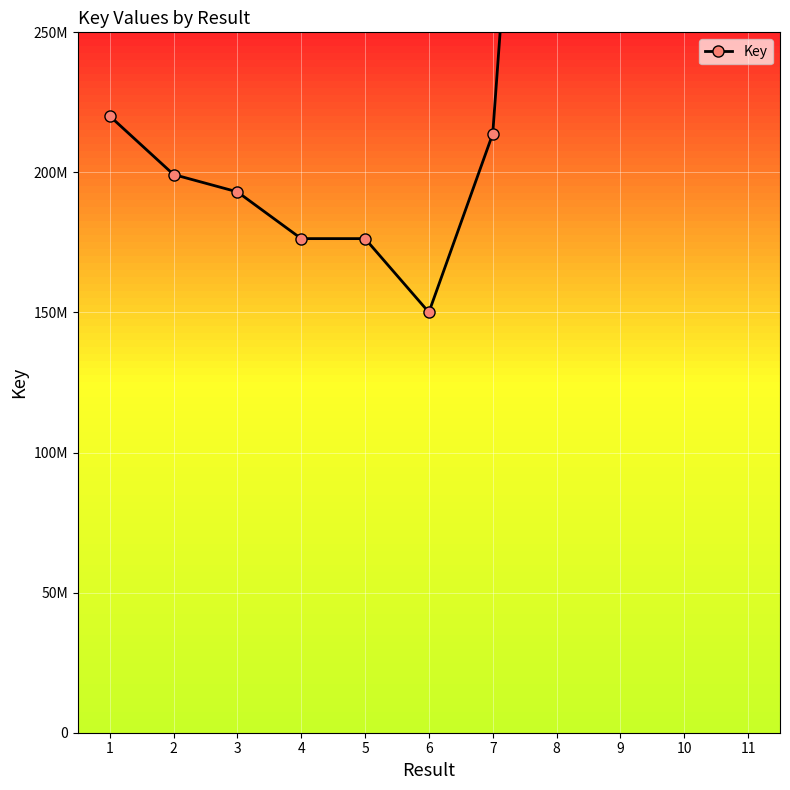

How many lines are shown in the chart?

1